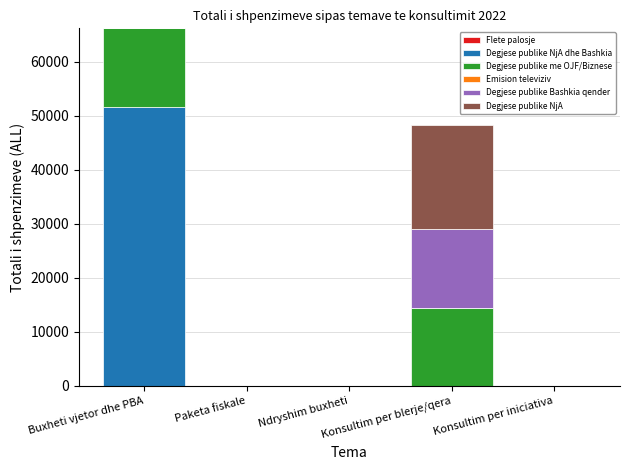

How many data points does each series have?

5